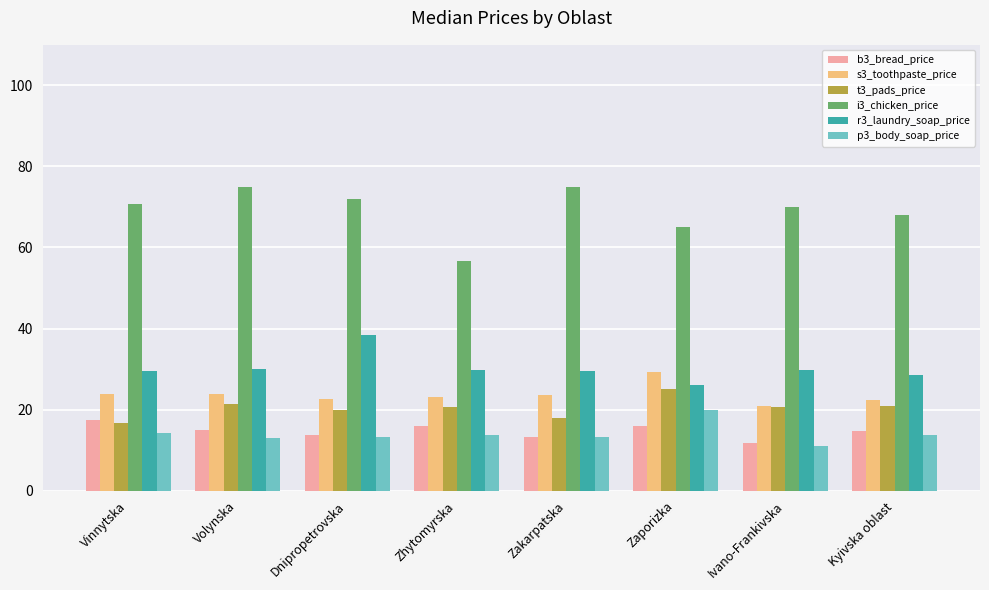

Which category has the lowest value across all series?

Ivano-Frankivska